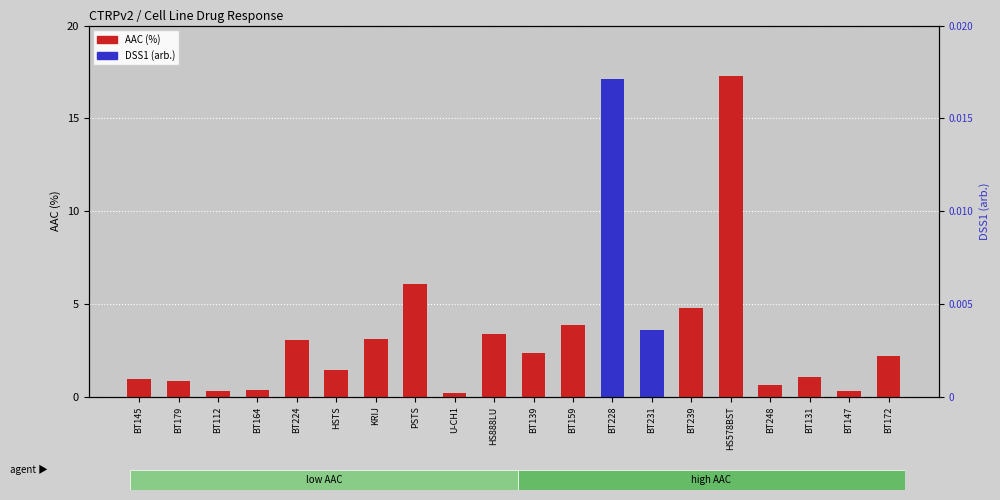

List the series in order of their peak value, lowest first.

DSS1 (arb.), AAC (%)